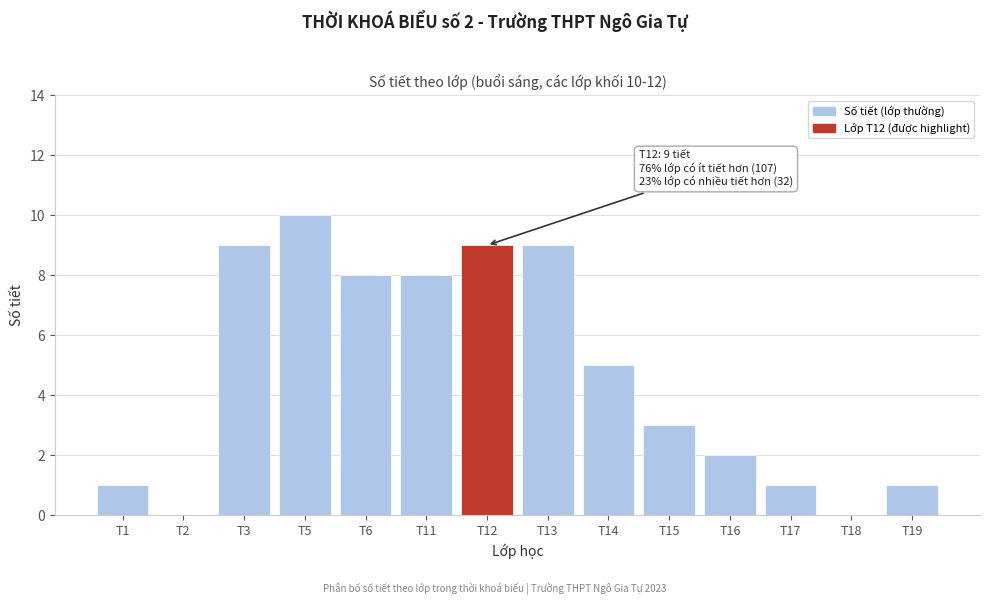

Reading left to right, transcribe all the data shown in this chart.

T1=1	T2=0	T3=9	T5=10	T6=8	T11=8	T12=9	T13=9	T14=5	T15=3	T16=2	T17=1	T18=0	T19=1